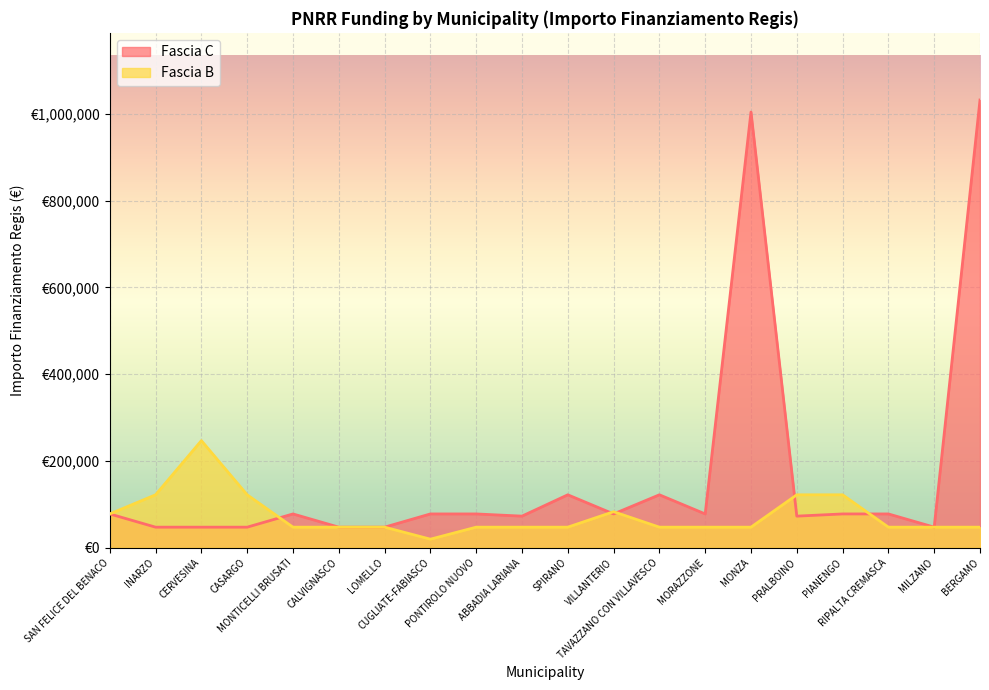

Is the value of Fascia C at PIANENGO greater than the value of Fascia B at CALVIGNASCO?

Yes